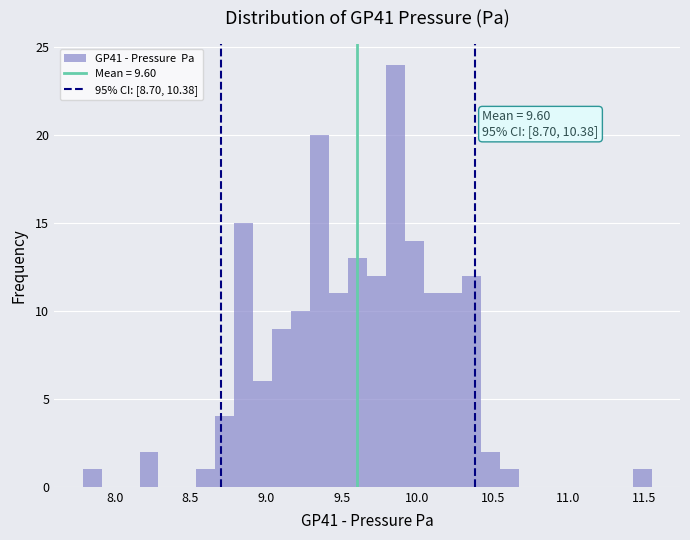

Around what value on the x-axis is the tallest bar? Give the approximate position of its centre, as read against the axis.

9.85